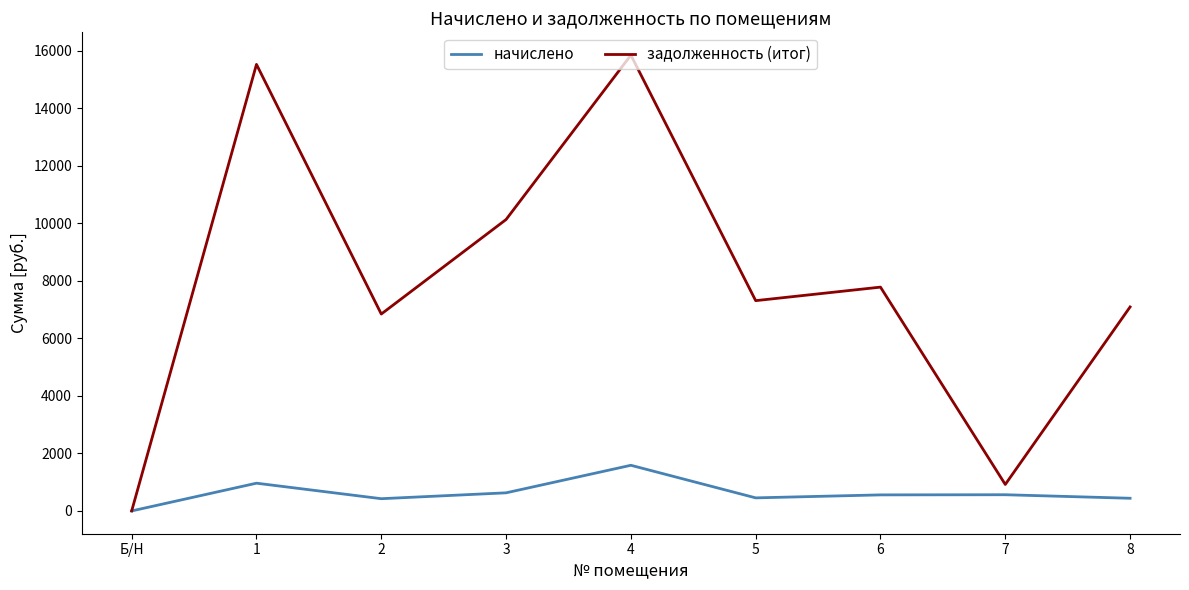

The начислено series shows 799.9 at 4. True or false?

False